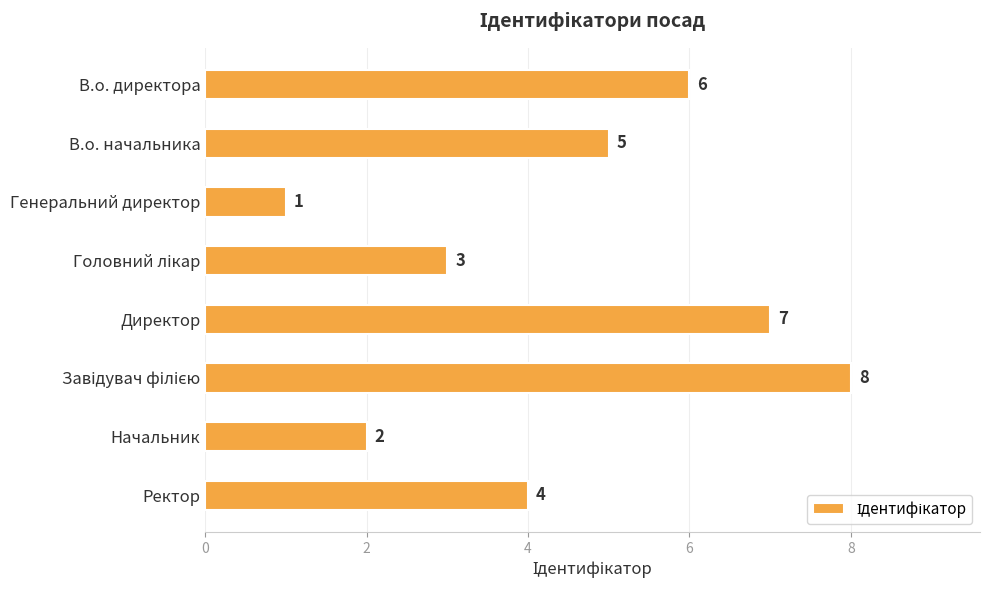

Count the values in the range 3 to 7.

5